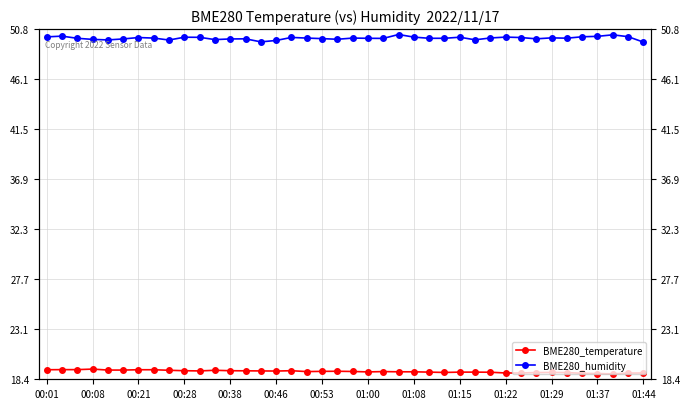

How many lines are shown in the chart?

2